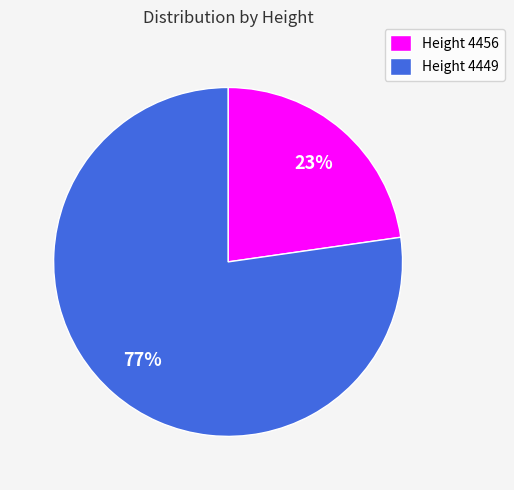

What is the ratio of the value at Height 4456 to the value at Height 4449?

0.3